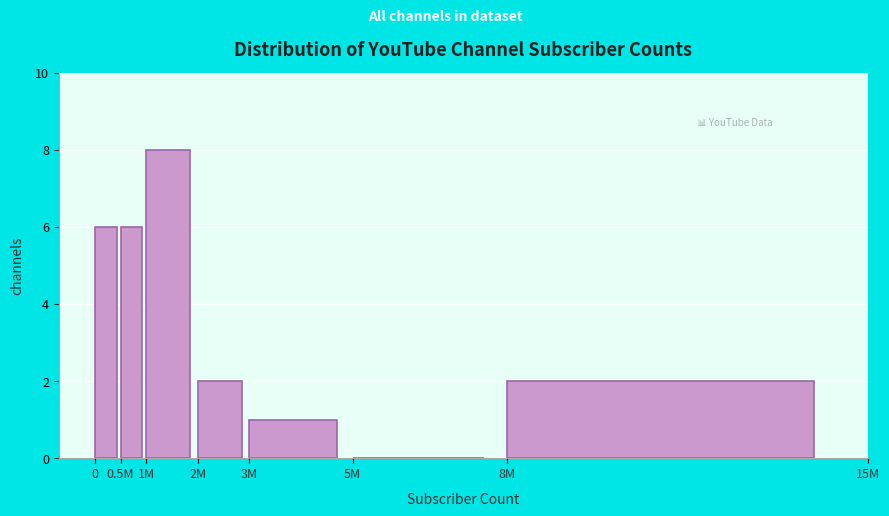

Reading left to right, extract all data points from this chart.

0=6	0.5M=6	1M=8	2M=2	3M=1	5M=0	8M=2